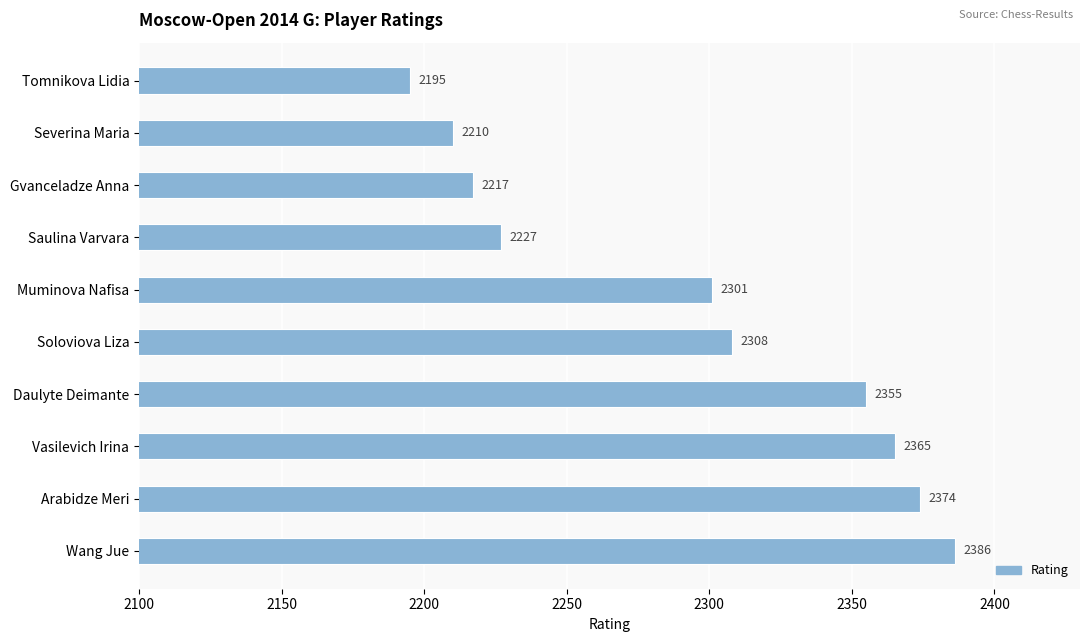

How many data points does each series have?

10